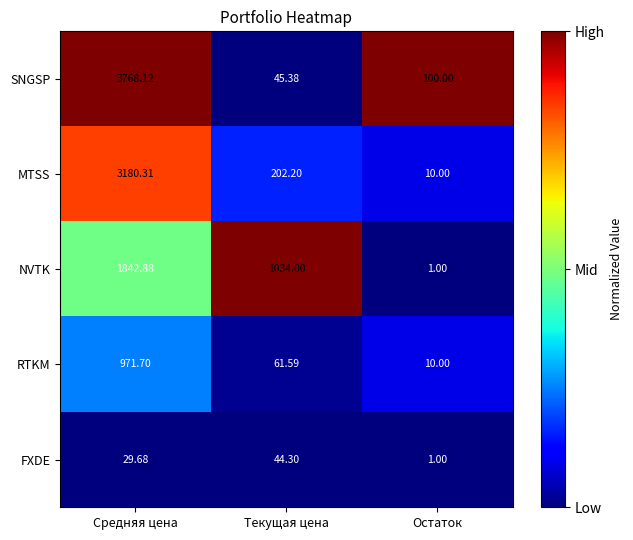

Which category has the lowest value across all series?

Остаток